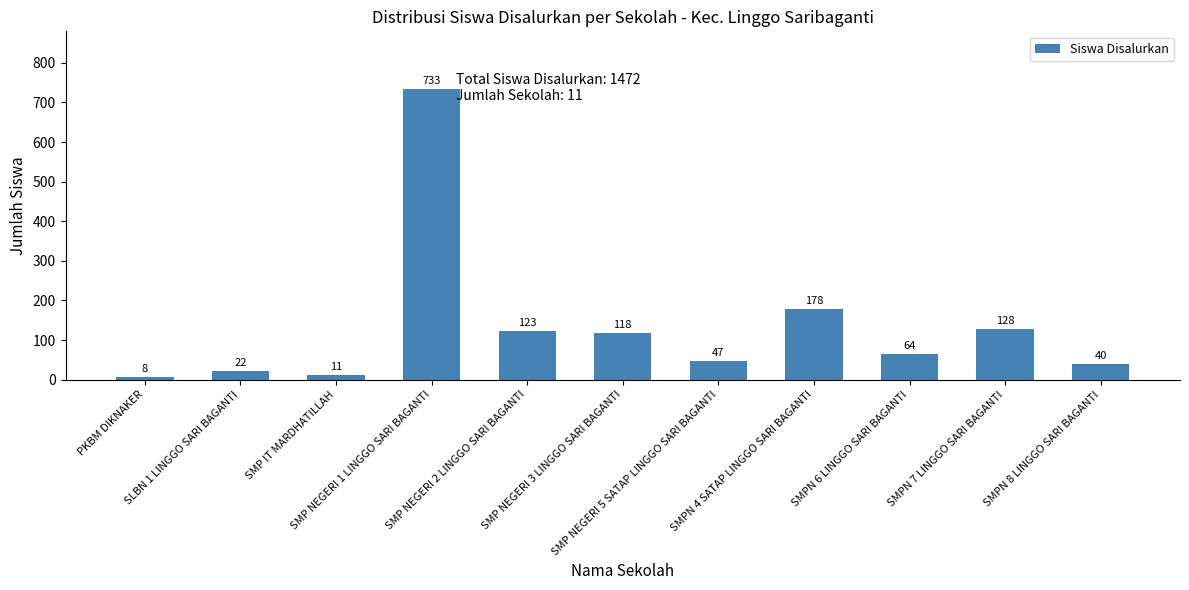

Reading left to right, transcribe all the data shown in this chart.

PKBM DIKNAKER=8	SLBN 1 LINGGO SARI BAGANTI=22	SMP IT MARDHATILLAH=11	SMP NEGERI 1 LINGGO SARI BAGANTI=733	SMP NEGERI 2 LINGGO SARI BAGANTI=123	SMP NEGERI 3 LINGGO SARI BAGANTI=118	SMP NEGERI 5 SATAP LINGGO SARI BAGANTI=47	SMPN 4 SATAP LINGGO SARI BAGANTI=178	SMPN 6 LINGGO SARI BAGANTI=64	SMPN 7 LINGGO SARI BAGANTI=128	SMPN 8 LINGGO SARI BAGANTI=40